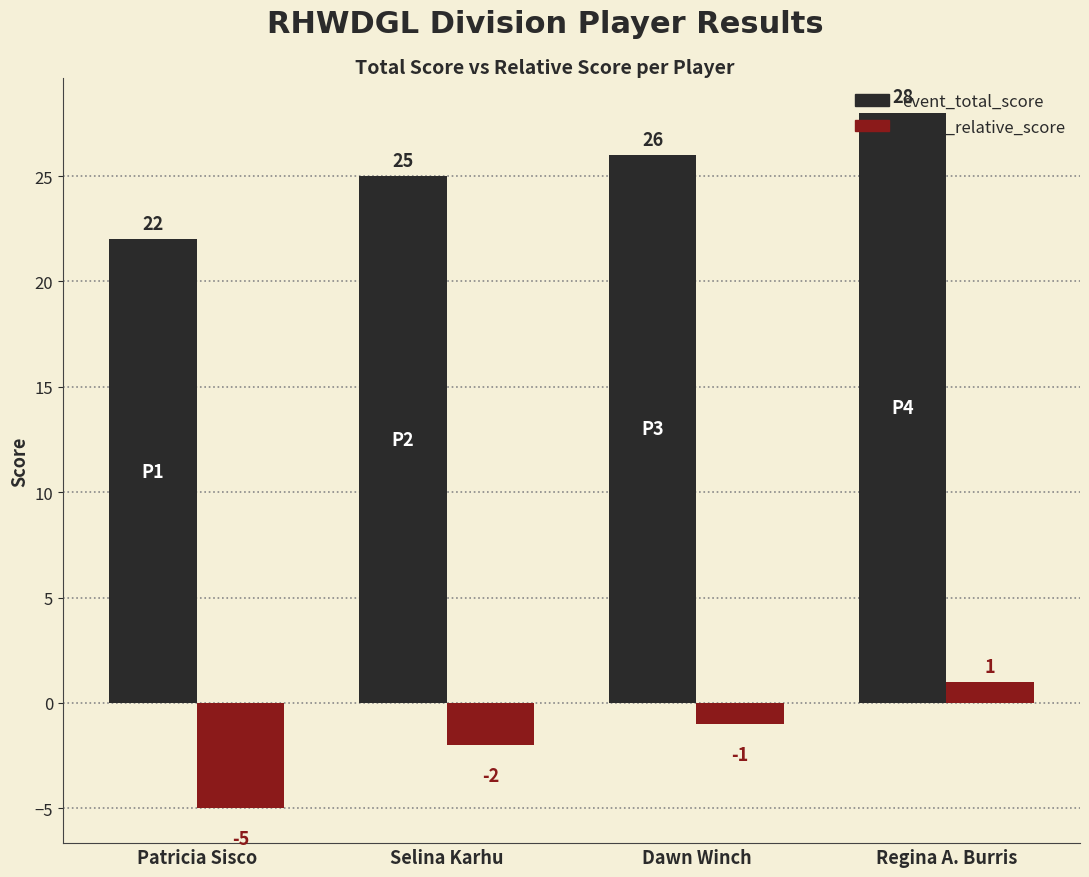

How many data points in event_relative_score are above -1?

1